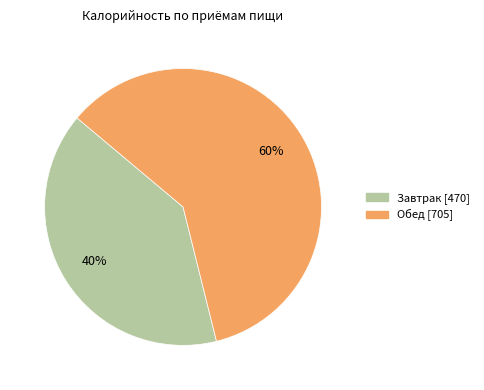

Do Завтрак and Обед together represent more than half of the pie?

Yes